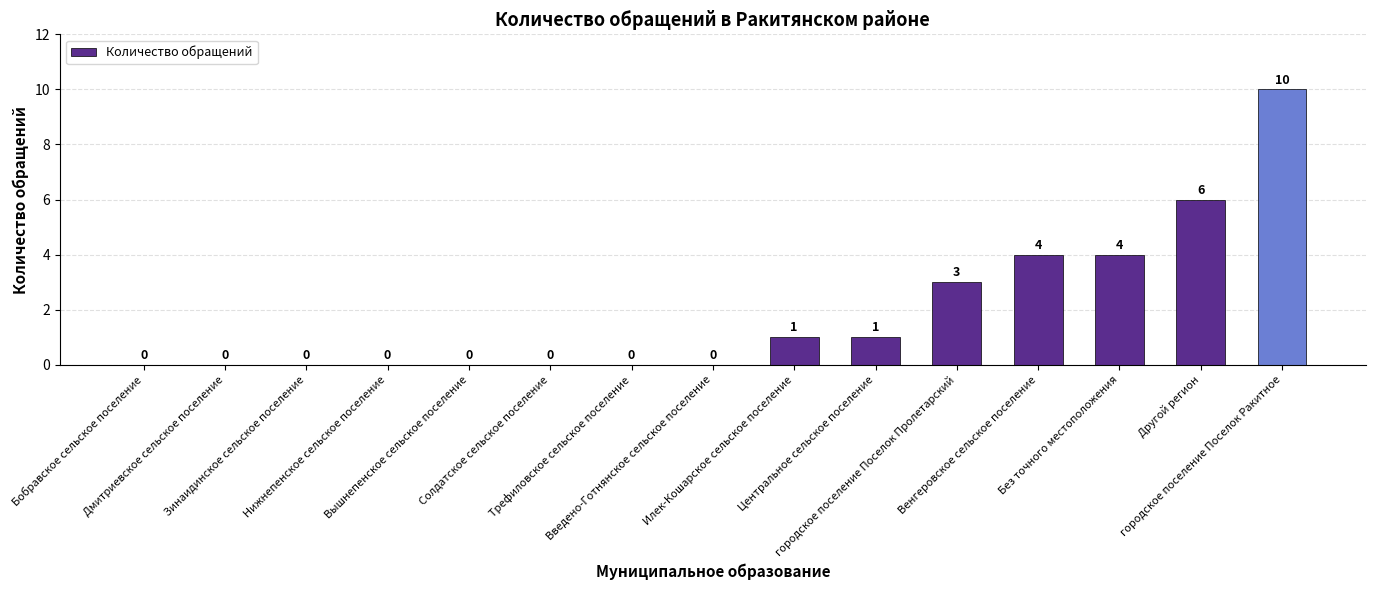

What is the sum of all values?

29